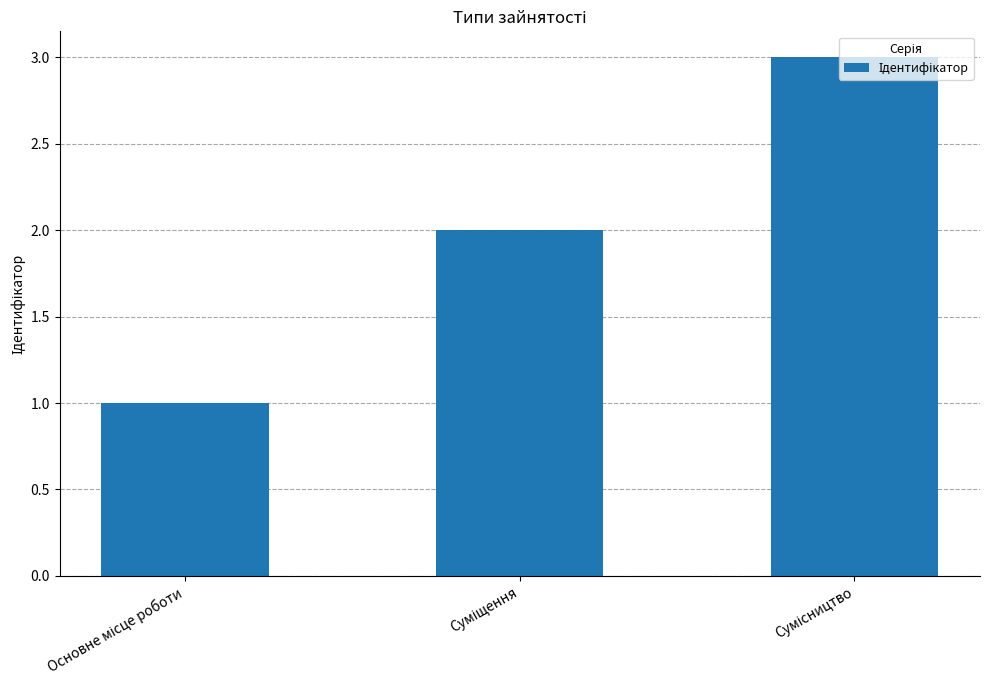

What is the greatest value displayed?

3